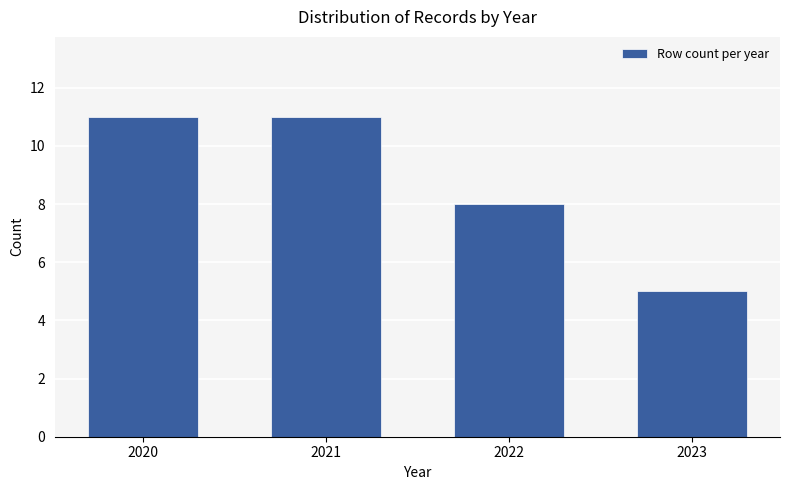

What is the greatest value displayed?

11